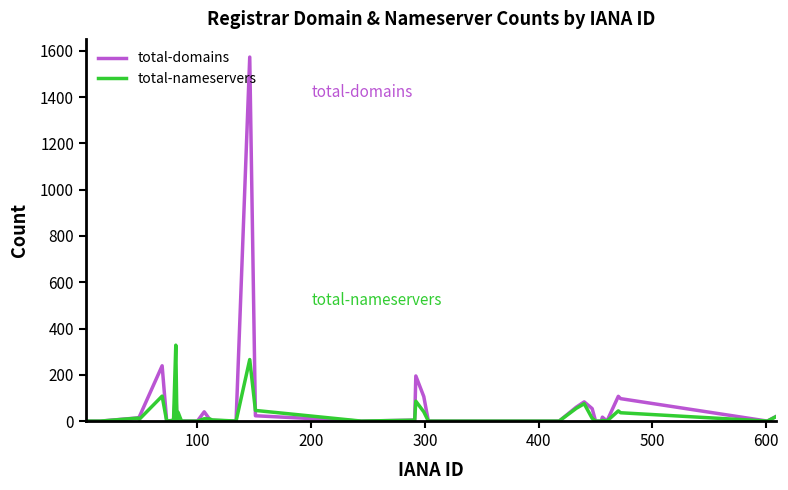

Which series has the widest spread of values?

total-domains